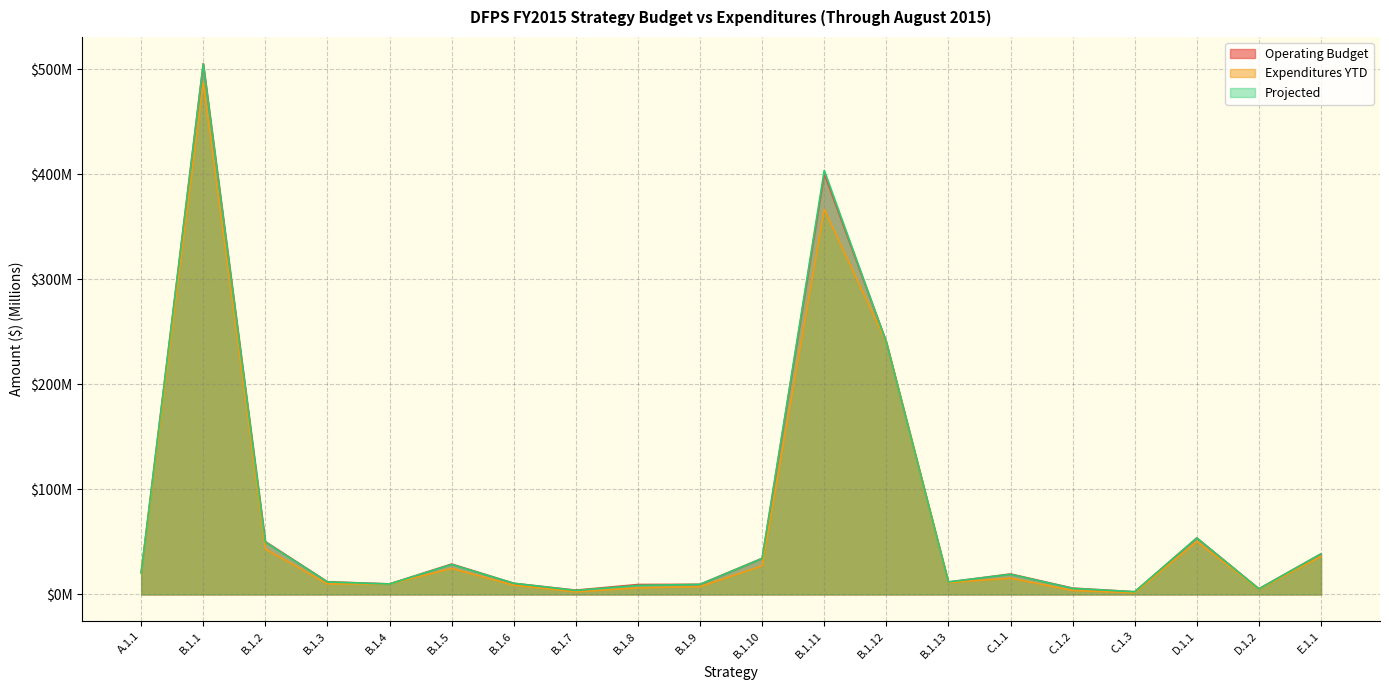

What is the total value across all series at B.1.11?

1171.1